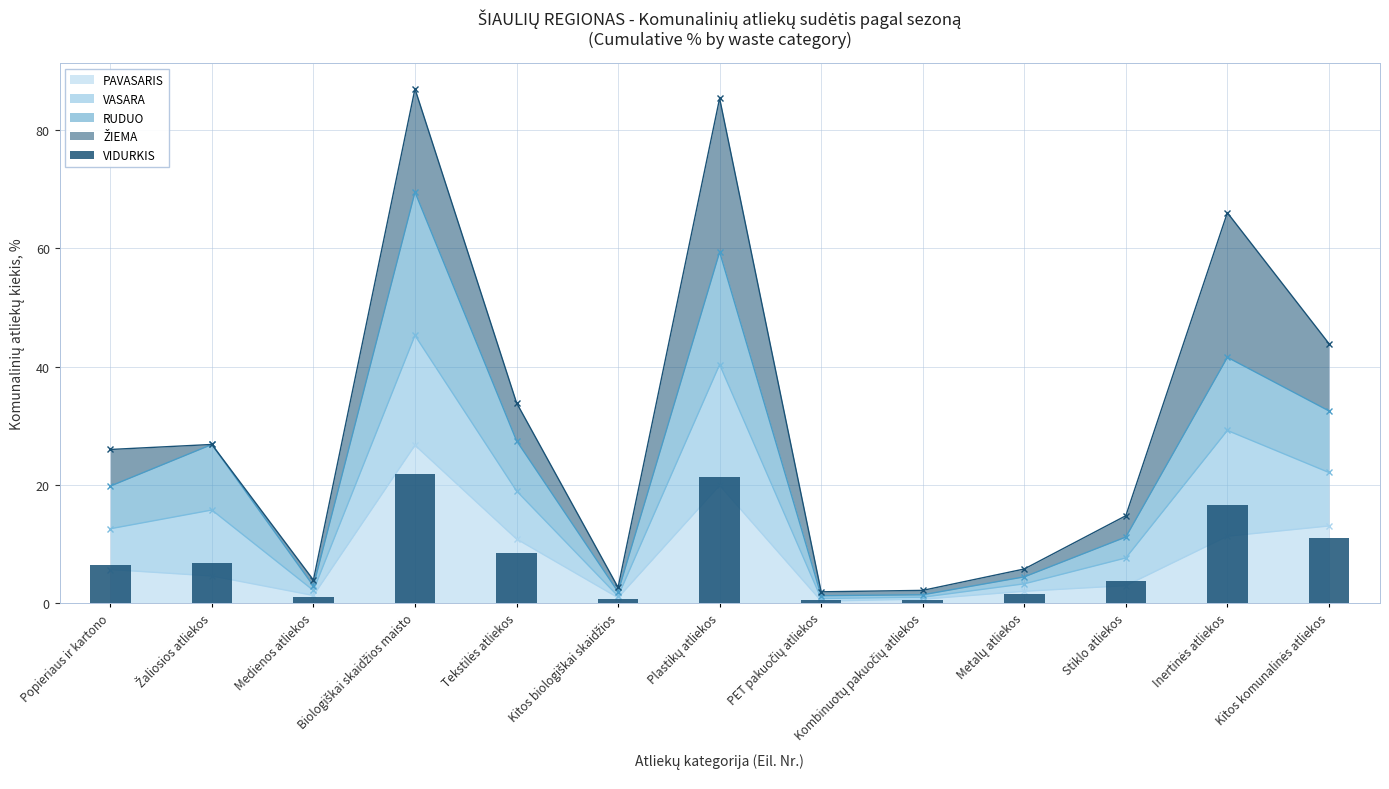

What is the label of the 2nd bar from the left?

Žaliosios atliekos